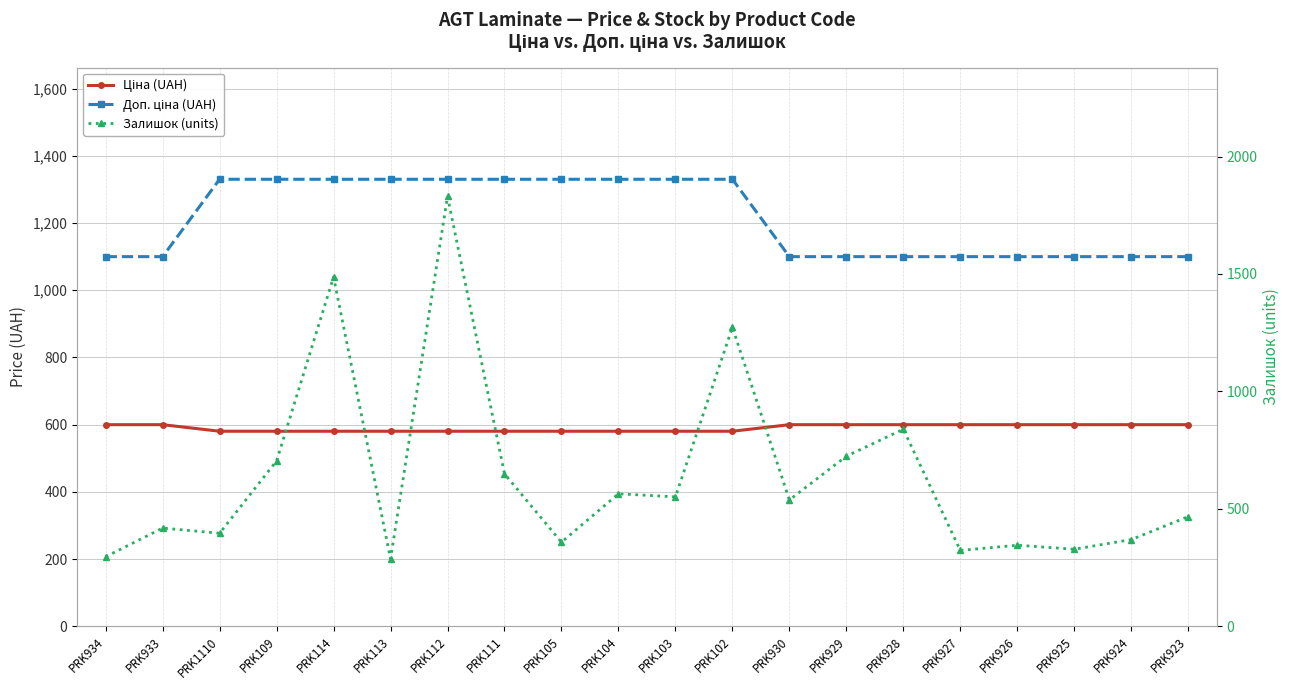

True or false: Доп. ціна (UAH) and Ціна (UAH) intersect in this chart.

False